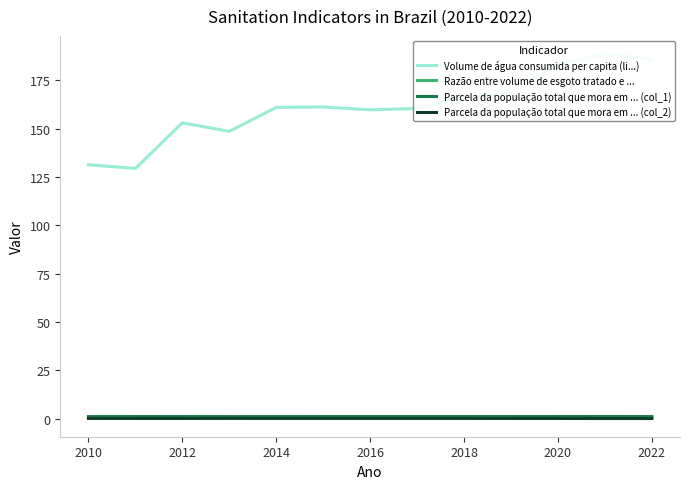

List the series in order of their peak value, lowest first.

Parcela da população total que mora em ... (col_2), Razão entre volume de esgoto tratado e ..., Parcela da população total que mora em ... (col_1), Volume de água consumida per capita (li...)